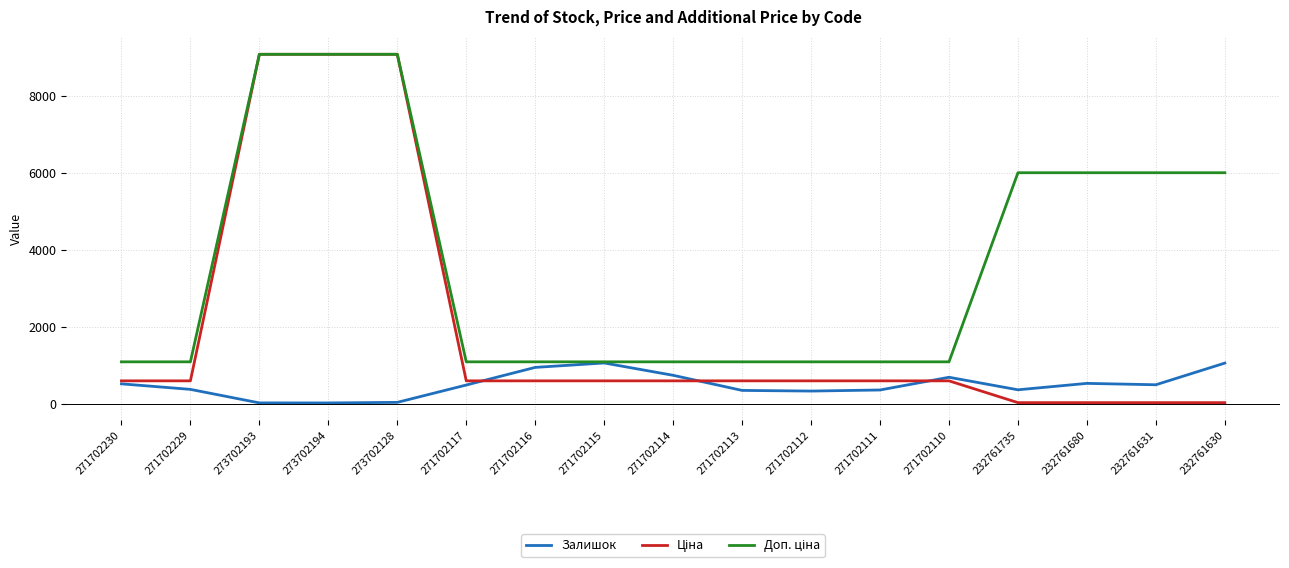

The value of Залишок at 271702111 is 356.0. True or false?

True